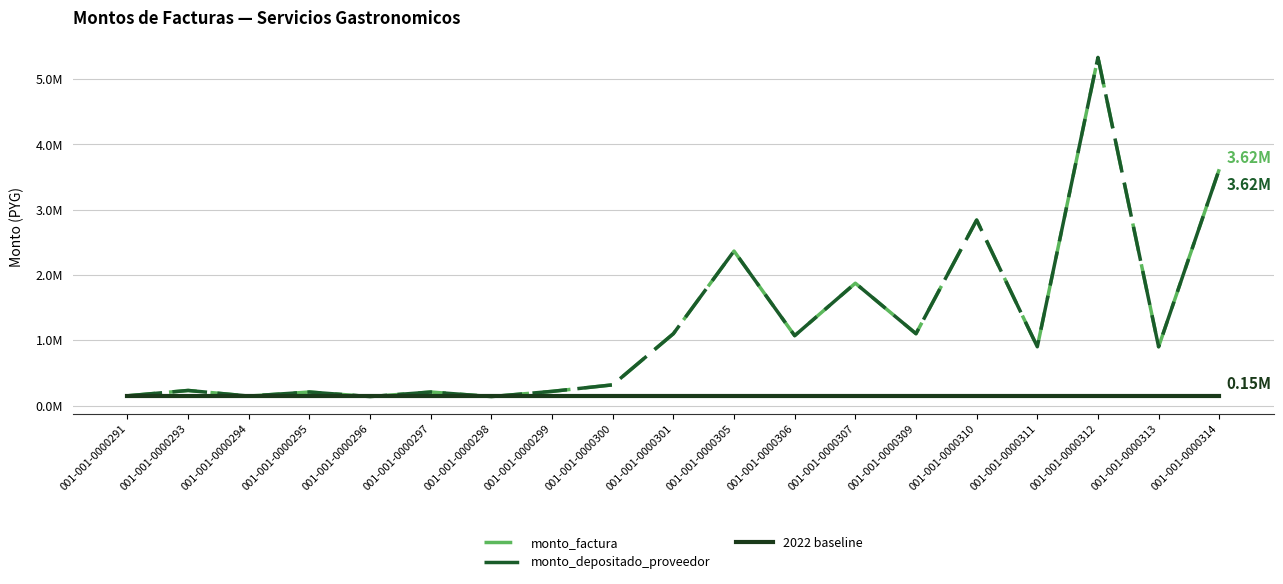

What is the difference between the monto_depositado_proveedor values at 001-001-0000293 and 001-001-0000305?

2134000